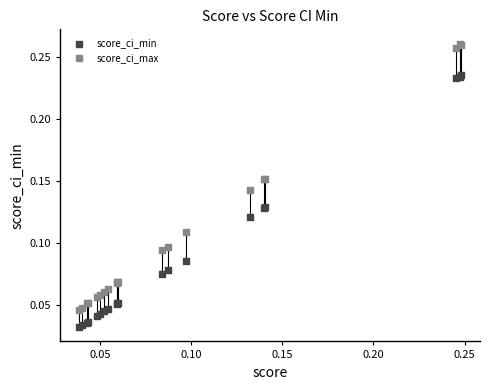

Which series reaches the minimum Y coordinate?

score_ci_min